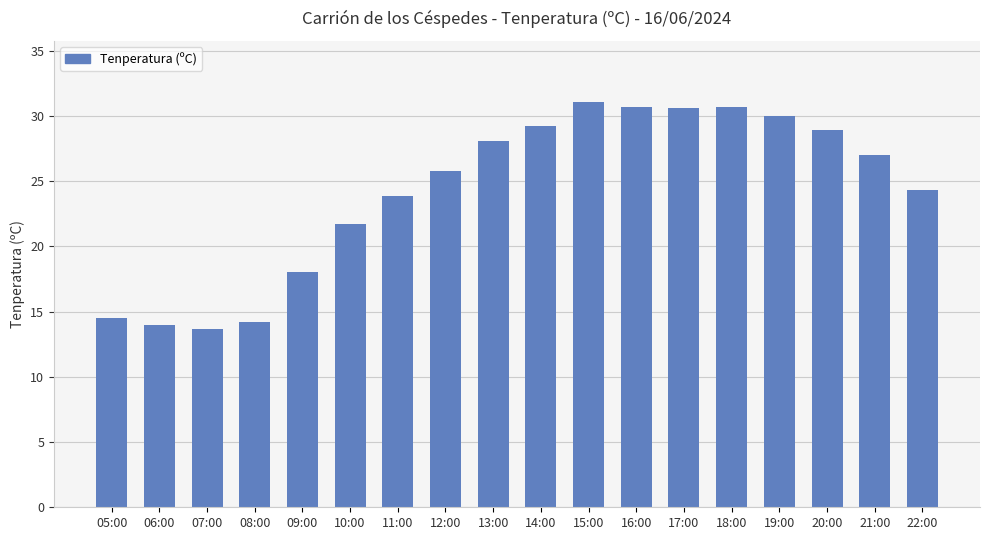

The value at 14:00 is 8.7. True or false?

False